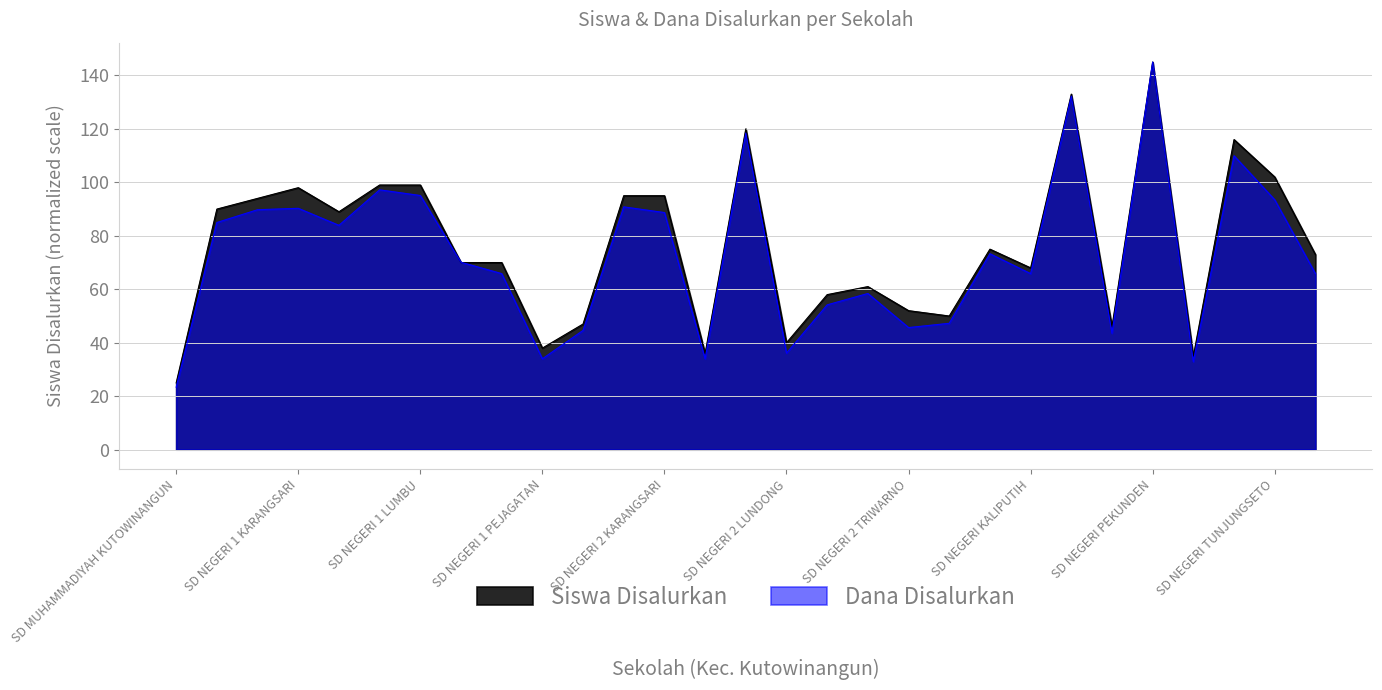

Reading right to left, transcribe all the data shown in this chart.

Siswa Disalurkan: SD NEGERI UNGARAN=73.0	SD NEGERI TUNJUNGSETO=102.0	SD NEGERI TANJUNGSARI=116.0	SD NEGERI PESALAKAN=35.0	SD NEGERI PEKUNDEN=145.0	SD NEGERI MRINEN=46.0	SD NEGERI KOROWELANG=133.0	SD NEGERI KALIPUTIH=68.0	SD NEGERI BABADSARI=75.0	SD NEGERI 3 KUTOWINANGUN=50.0	SD NEGERI 2 TRIWARNO=52.0	SD NEGERI 2 PEJAGATAN=61.0	SD NEGERI 2 MEKARSARI=58.0	SD NEGERI 2 LUNDONG=40.0	SD NEGERI 2 LUMBU=120.0	SD NEGERI 2 KUWARISAN=36.0	SD NEGERI 2 KARANGSARI=95.0	SD NEGERI 2 JLEGIWINANGUN=95.0	SD NEGERI 1 TRIWARNO=47.0	SD NEGERI 1 PEJAGATAN=38.0	SD NEGERI 1 MEKARSARI=70.0	SD NEGERI 1 LUNDONG=70.0	SD NEGERI 1 LUMBU=99.0	SD NEGERI 1 KUWARISAN=99.0	SD NEGERI 1 KUTOWINANGUN=89.0	SD NEGERI 1 KARANGSARI=98.0	SD NEGERI 1 JLEGIWINANGUN=94.0	SD N TANJUNGMERU=90.0	SD MUHAMMADIYAH KUTOWINANGUN=25.0
Dana Disalurkan: SD NEGERI UNGARAN=65.9	SD NEGERI TUNJUNGSETO=93.5	SD NEGERI TANJUNGSARI=109.9	SD NEGERI PESALAKAN=32.9	SD NEGERI PEKUNDEN=145.0	SD NEGERI MRINEN=43.6	SD NEGERI KOROWELANG=132.3	SD NEGERI KALIPUTIH=65.9	SD NEGERI BABADSARI=73.3	SD NEGERI 3 KUTOWINANGUN=47.3	SD NEGERI 2 TRIWARNO=45.7	SD NEGERI 2 PEJAGATAN=58.4	SD NEGERI 2 MEKARSARI=54.2	SD NEGERI 2 LUNDONG=36.1	SD NEGERI 2 LUMBU=118.4	SD NEGERI 2 KUWARISAN=34.0	SD NEGERI 2 KARANGSARI=88.7	SD NEGERI 2 JLEGIWINANGUN=90.8	SD NEGERI 1 TRIWARNO=44.6	SD NEGERI 1 PEJAGATAN=34.0	SD NEGERI 1 MEKARSARI=65.9	SD NEGERI 1 LUNDONG=70.1	SD NEGERI 1 LUMBU=95.1	SD NEGERI 1 KUWARISAN=97.2	SD NEGERI 1 KUTOWINANGUN=83.9	SD NEGERI 1 KARANGSARI=90.3	SD NEGERI 1 JLEGIWINANGUN=89.8	SD N TANJUNGMERU=85.0	SD MUHAMMADIYAH KUTOWINANGUN=23.4